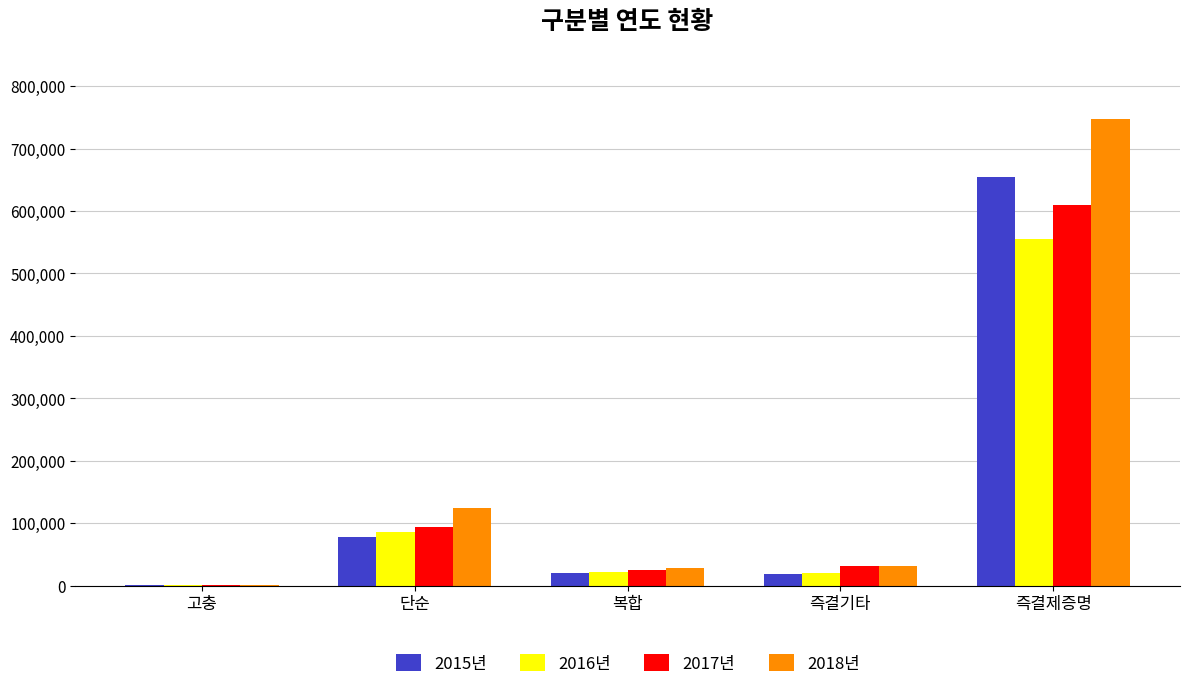

What is the greatest value displayed?

747325